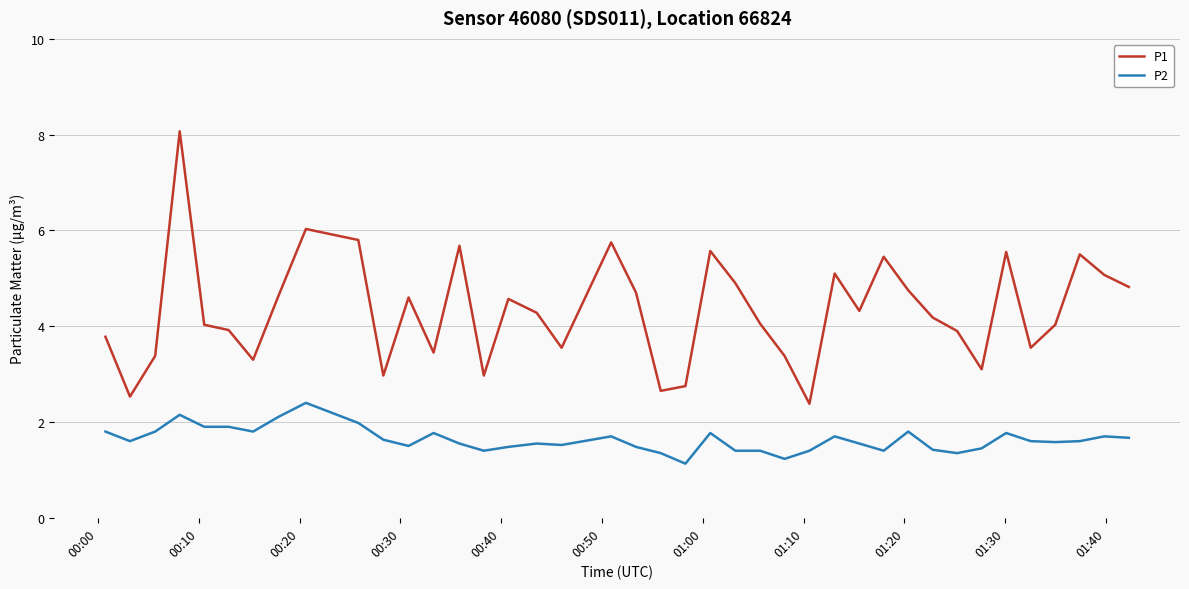

List the series in order of their peak value, highest first.

P1, P2